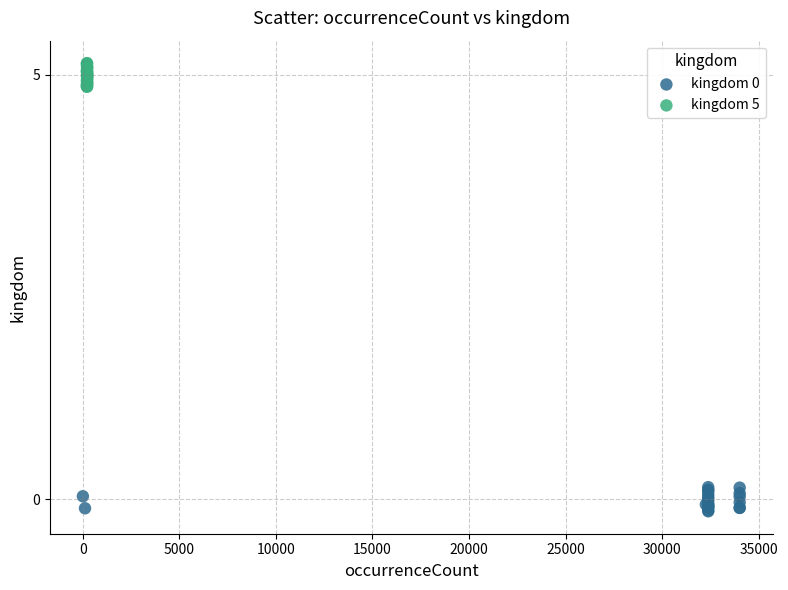

Which series reaches the maximum Y coordinate?

kingdom 5